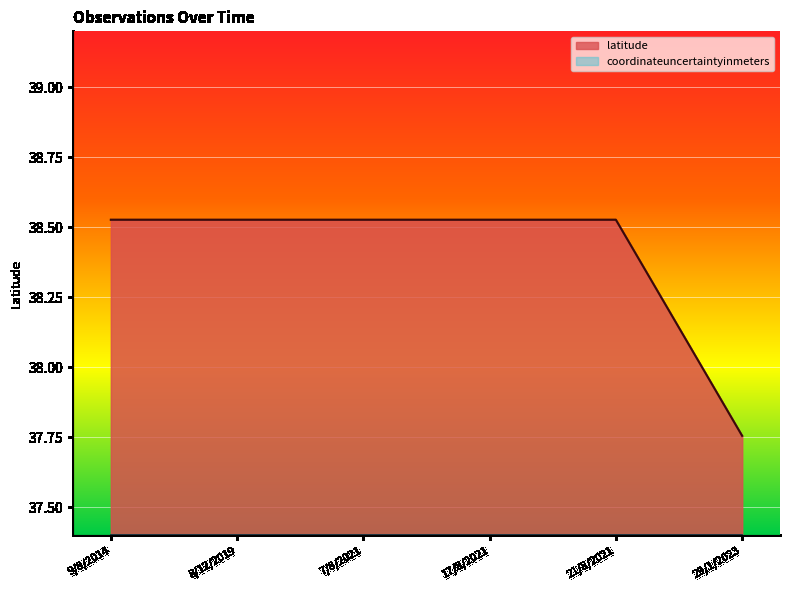

Does the chart display data point markers on the line(s)?

No